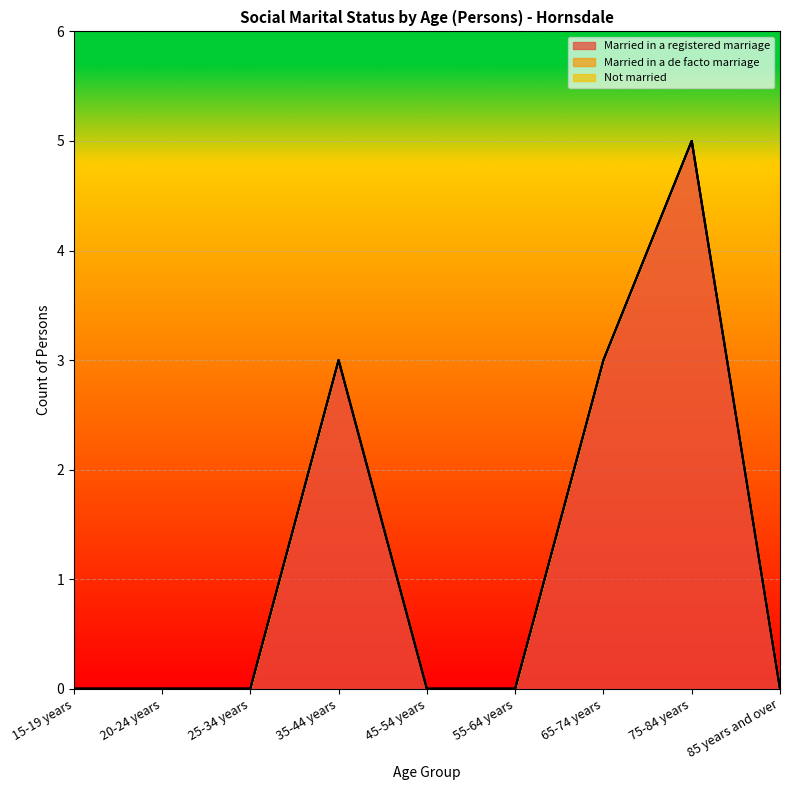

Reading left to right, transcribe all the data shown in this chart.

Married in a registered marriage: 15-19 years=0	20-24 years=0	25-34 years=0	35-44 years=3	45-54 years=0	55-64 years=0	65-74 years=3	75-84 years=5	85 years and over=0
Married in a de facto marriage: 15-19 years=0	20-24 years=0	25-34 years=0	35-44 years=0	45-54 years=0	55-64 years=0	65-74 years=0	75-84 years=0	85 years and over=0
Not married: 15-19 years=0	20-24 years=0	25-34 years=0	35-44 years=0	45-54 years=0	55-64 years=0	65-74 years=0	75-84 years=0	85 years and over=0